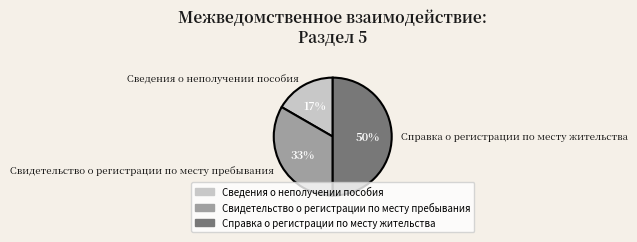

Do Справка о регистрации по месту жительства and Сведения о неполучении пособия together represent more than half of the pie?

Yes